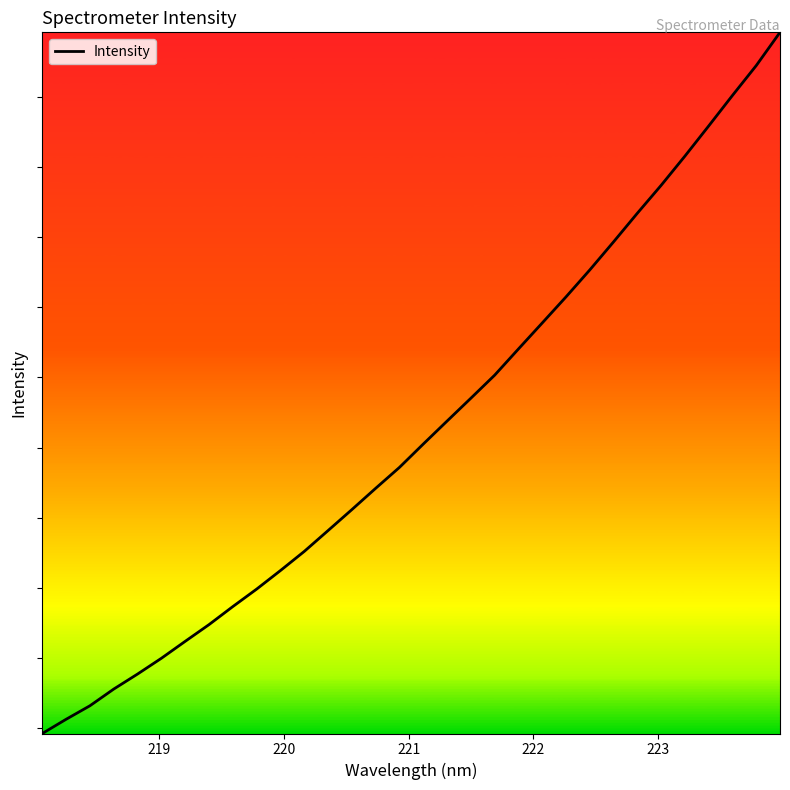

Does the chart have visible grid lines?

No